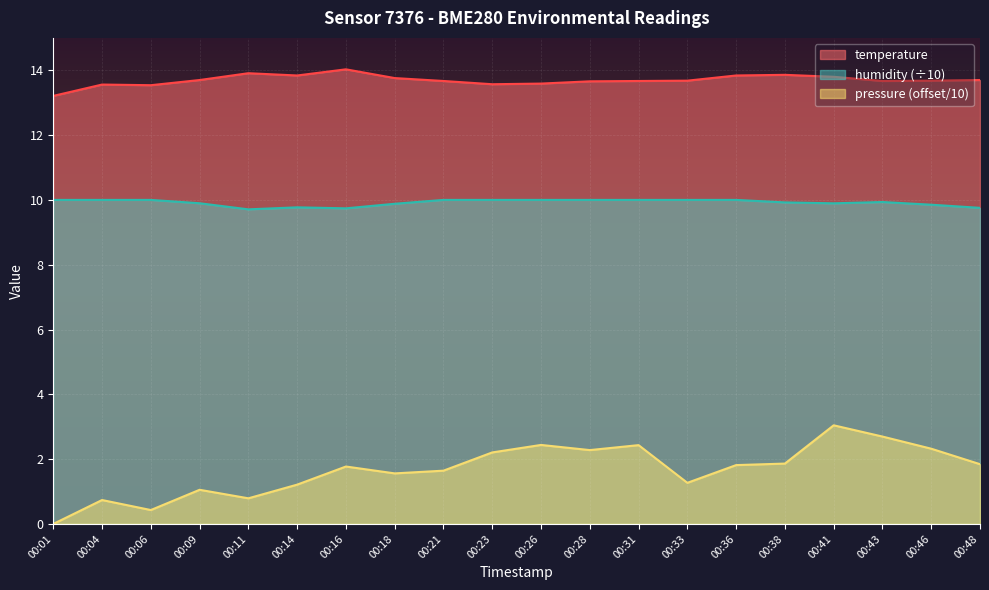

Reading right to left, list all the values displayed in this chart.

temperature: 13.7	13.7	13.7	13.8	13.9	13.8	13.7	13.7	13.7	13.6	13.6	13.7	13.8	14.0	13.8	13.9	13.7	13.5	13.6	13.2
humidity: 9.8	9.9	9.9	9.9	9.9	10.0	10.0	10.0	10.0	10.0	10.0	10.0	9.9	9.7	9.8	9.7	9.9	10.0	10.0	10.0
pressure_norm: 1.8	2.3	2.7	3.0	1.9	1.8	1.3	2.4	2.3	2.4	2.2	1.6	1.6	1.8	1.2	0.8	1.1	0.4	0.7	0.0